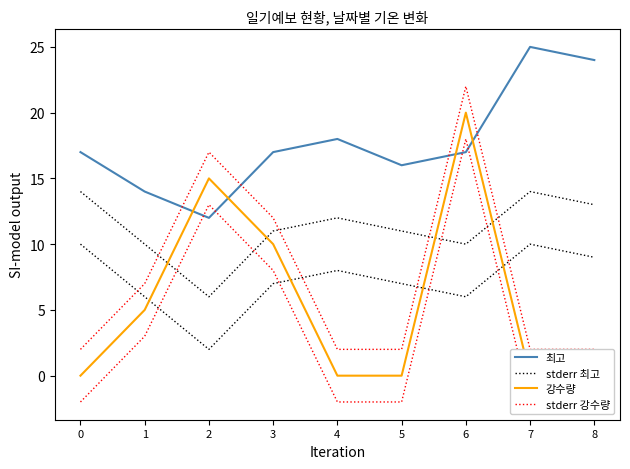

What is the difference between the maximum and minimum values in the 강수량 series?

20